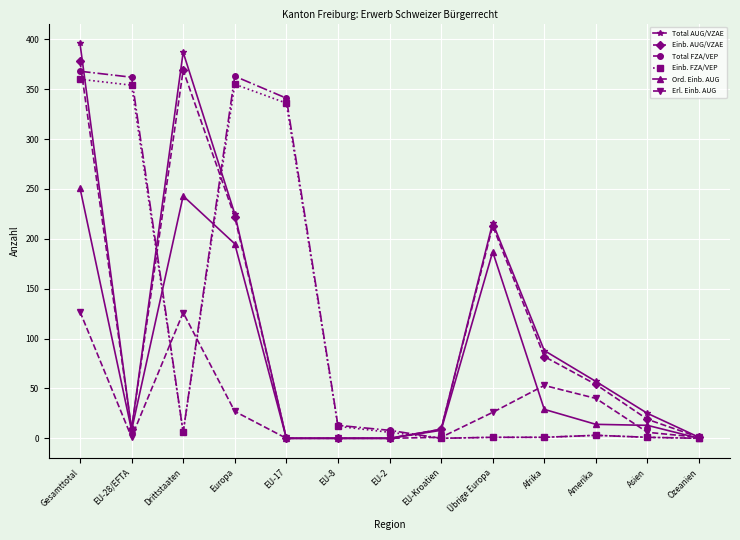

What is the spread (max minus min) of values at EU-Kroatien?

9